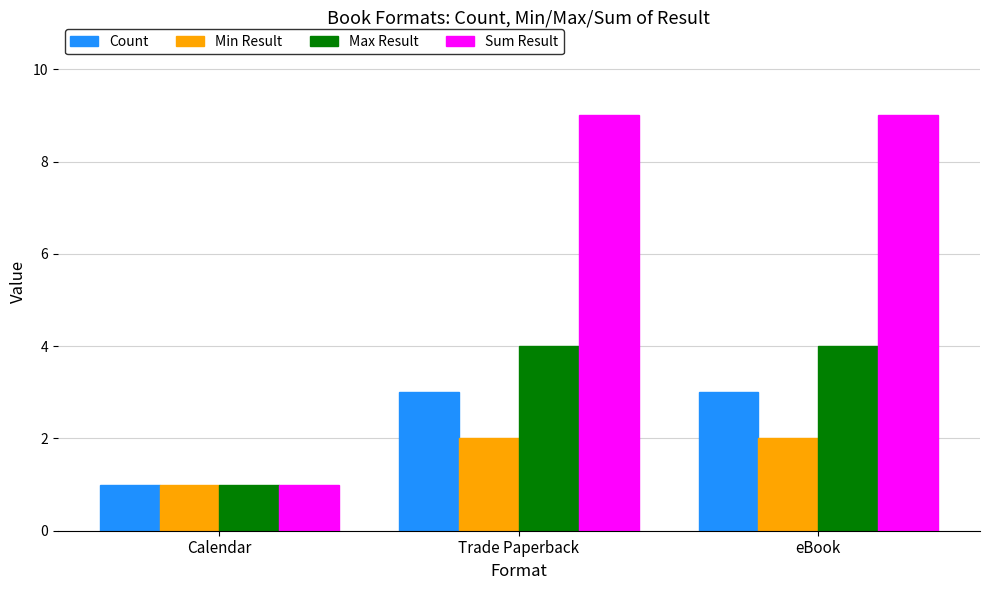

Which category has the lowest value across all series?

Calendar